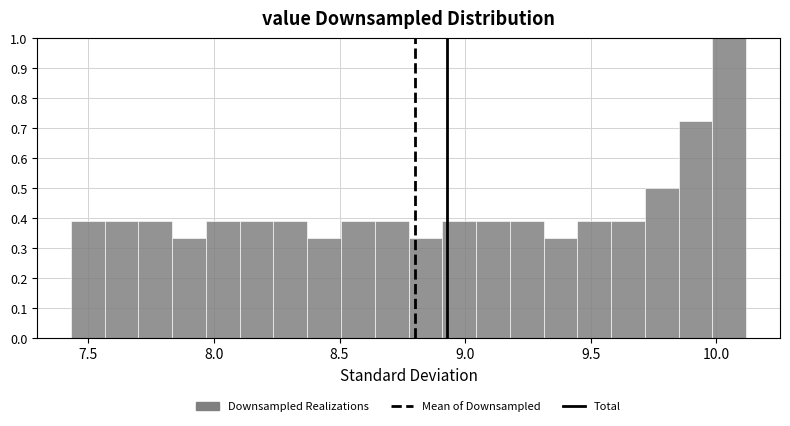

Read against the x-axis, roughly where is the centre of the tallest bar?

10.05